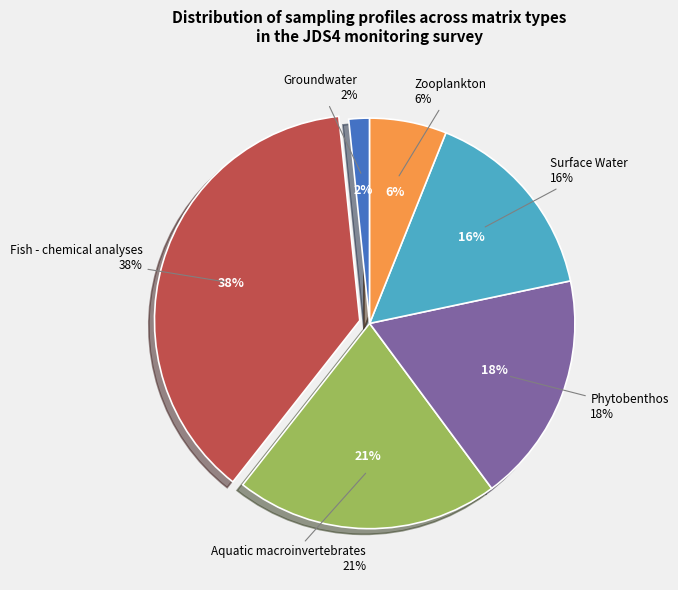

Does Aquatic macroinvertebrates account for over 50% of the chart?

No